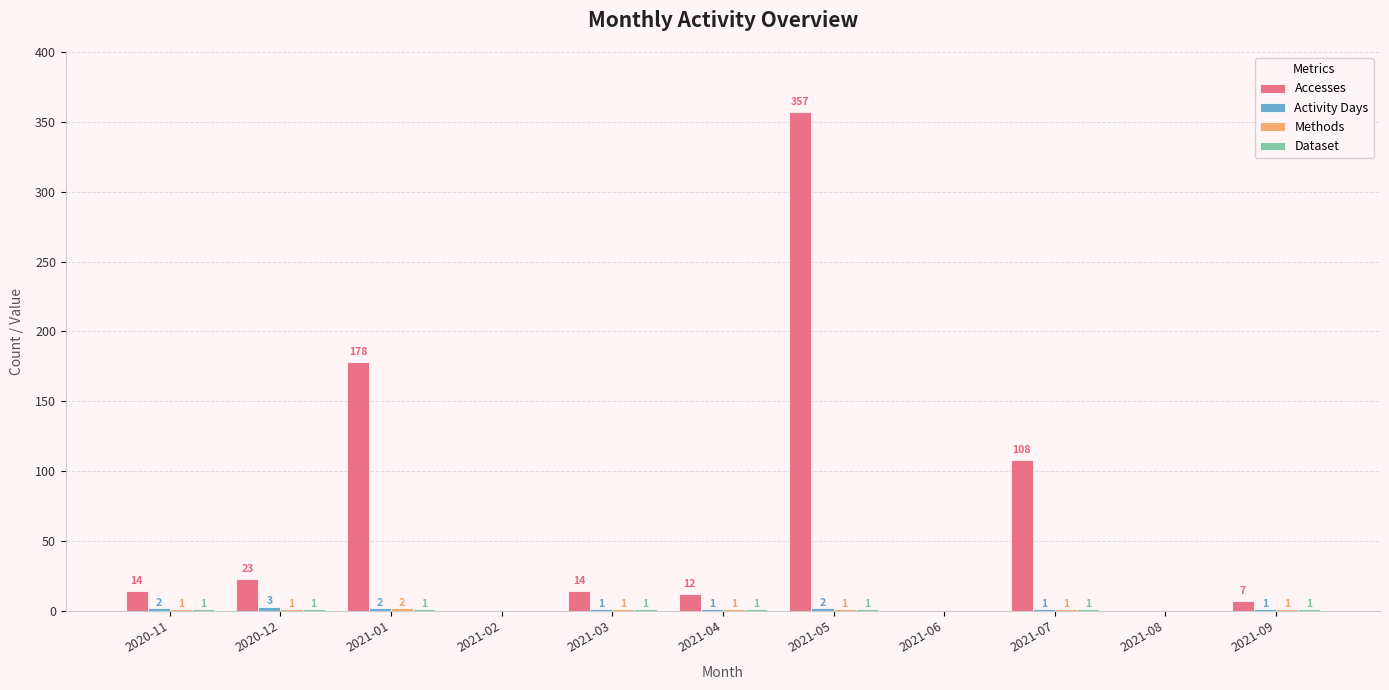

At which category is the sum across all series the highest?

2021-05